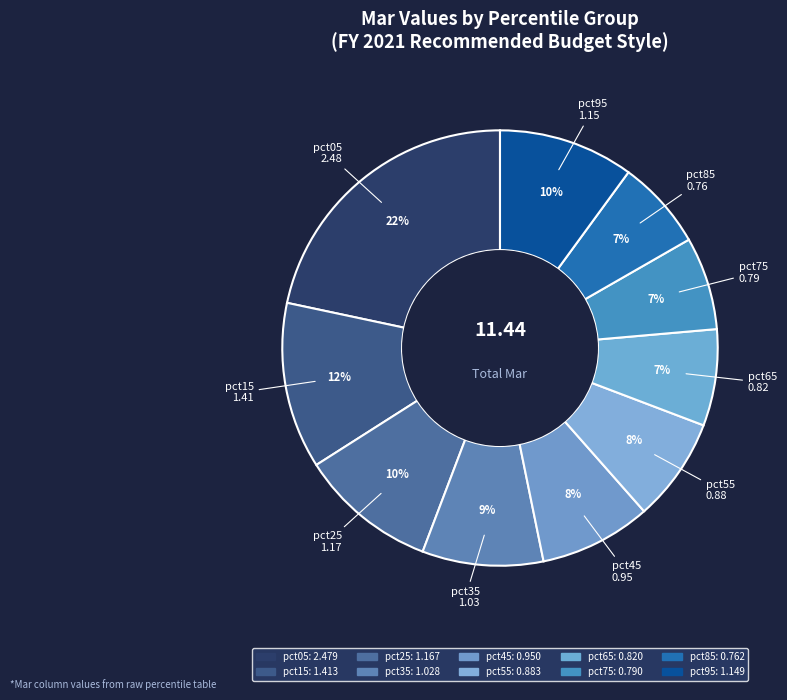

Do pct75 and pct65 together represent more than half of the pie?

No